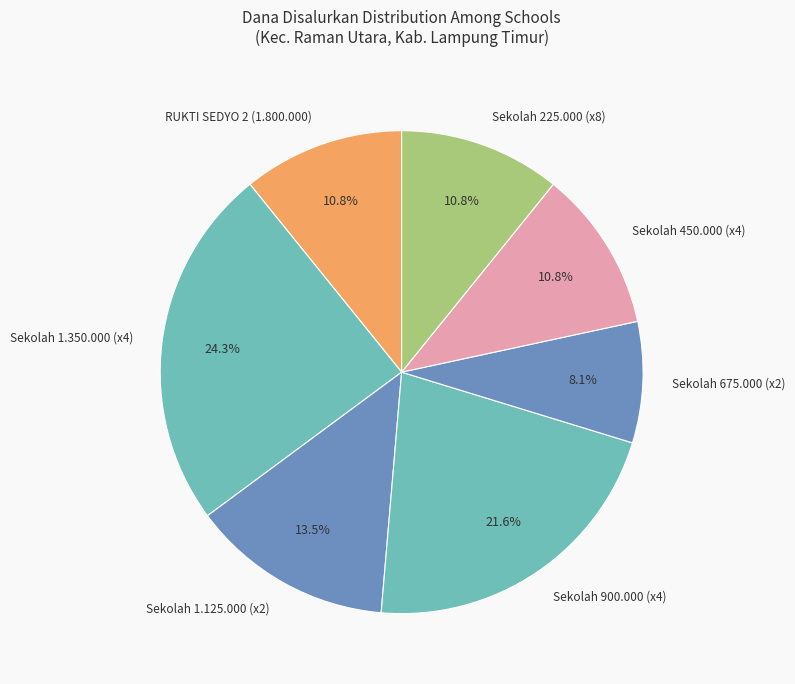

Which has a higher value, Sekolah 900.000 (x4) or RUKTI SEDYO 2 (1.800.000)?

Sekolah 900.000 (x4)